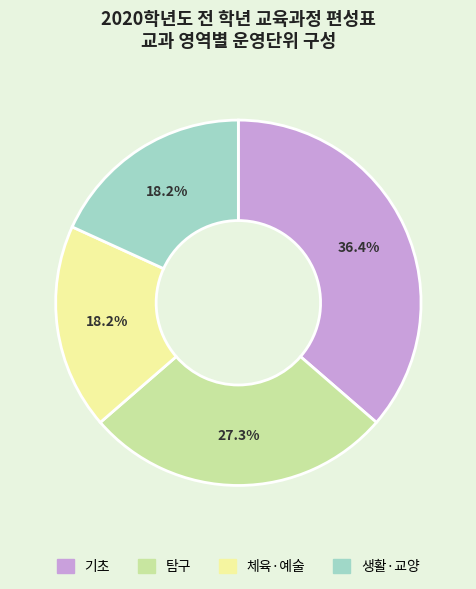

What is the largest slice in the pie chart?

기초